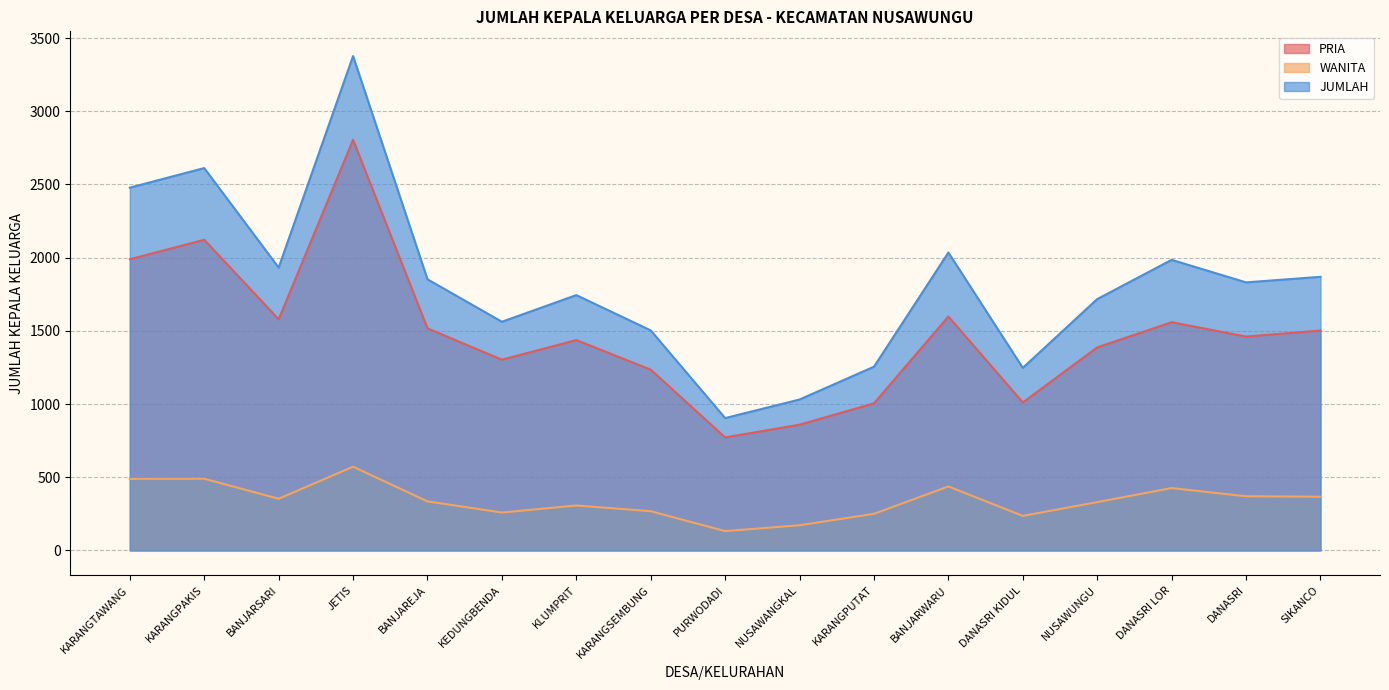

What is the label of the 13th point from the left?

DANASRI KIDUL